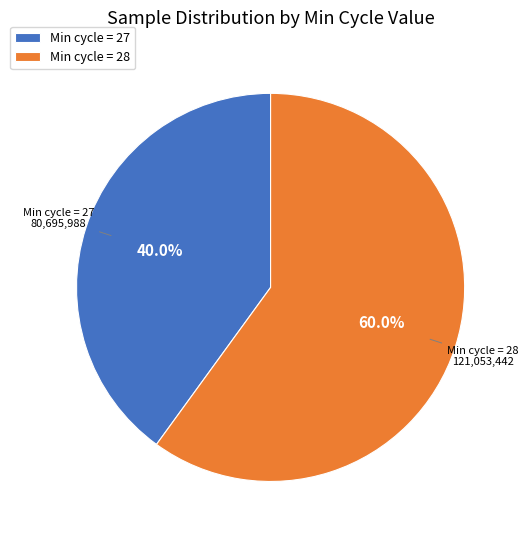

Rank the categories by value from lowest to highest.

Min cycle = 27, Min cycle = 28